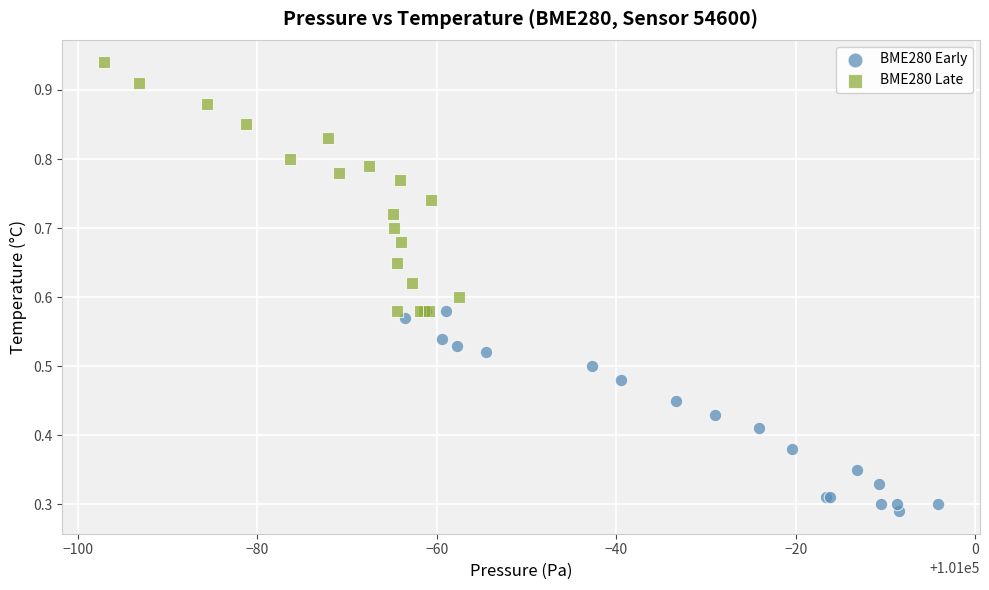

Which series contains the lowest Y value?

BME280 Early